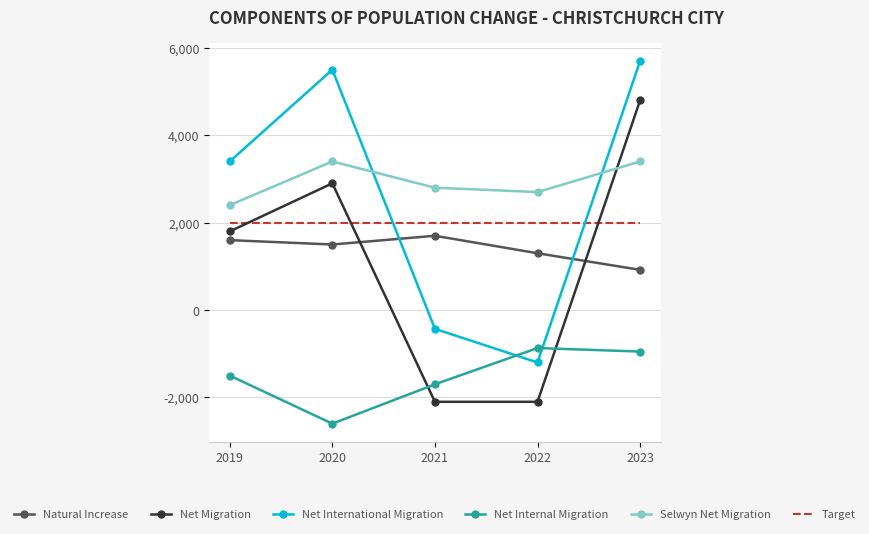

What is the sum of all Natural Increase values?

7020